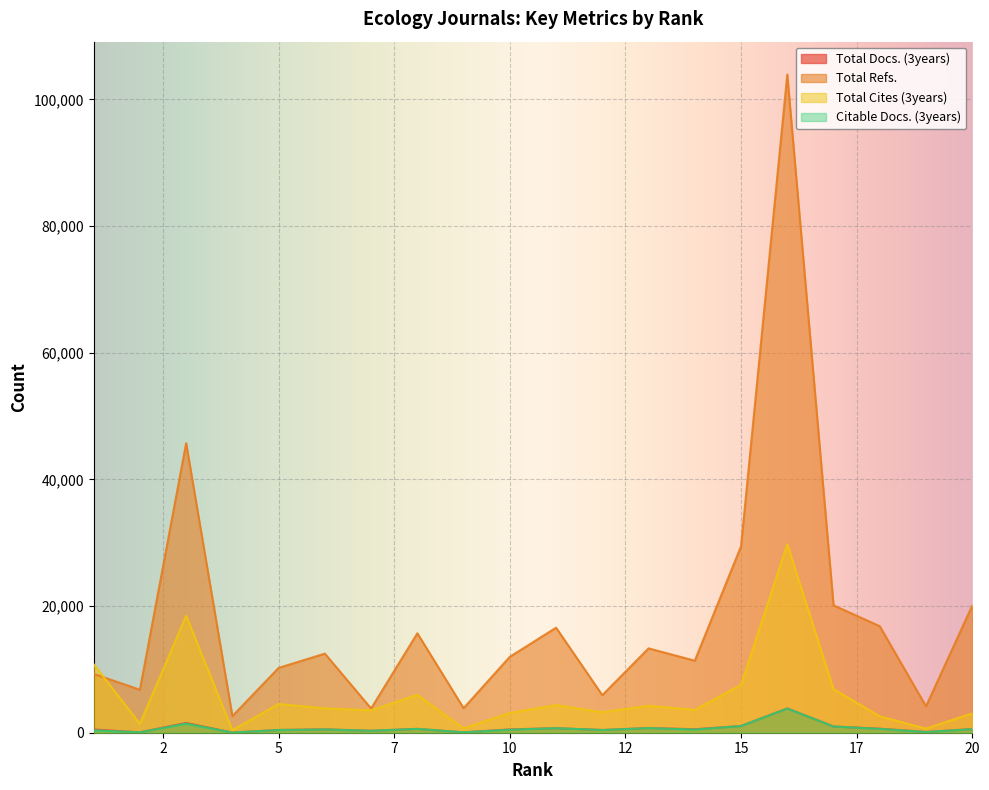

After their last crossing, which series has the higher values: Total Refs. or Total Cites (3years)?

Total Refs.